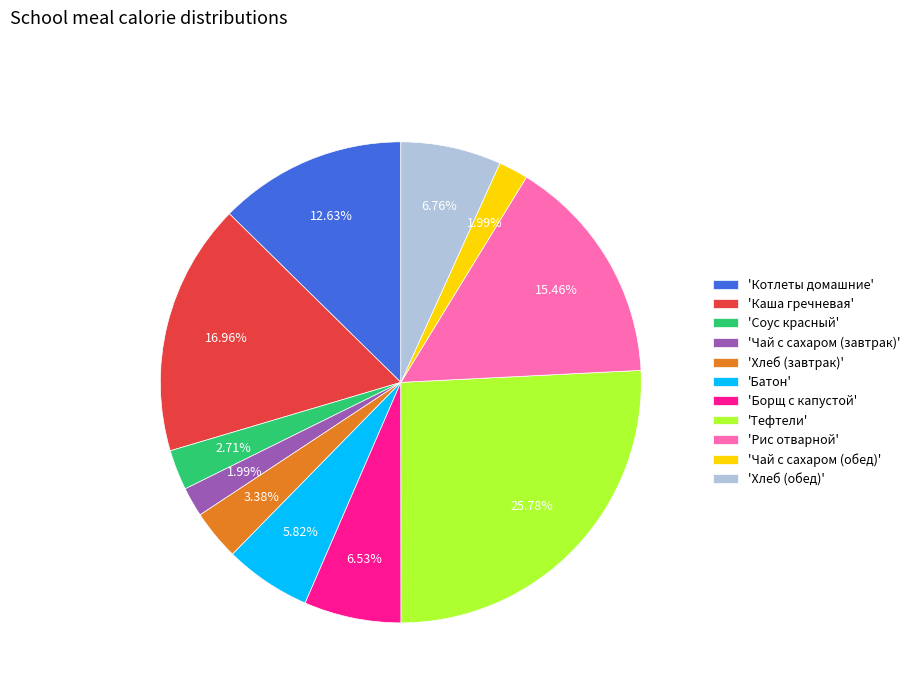

Do 'Хлеб (обед)' and 'Соус красный' together represent more than half of the pie?

No